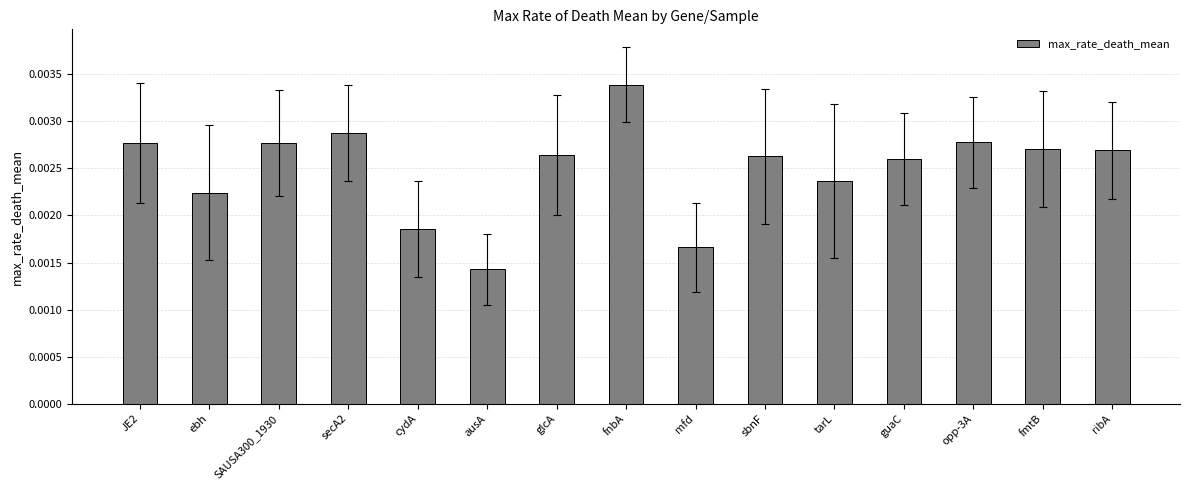

Which label corresponds to the largest value in the chart?

fnbA